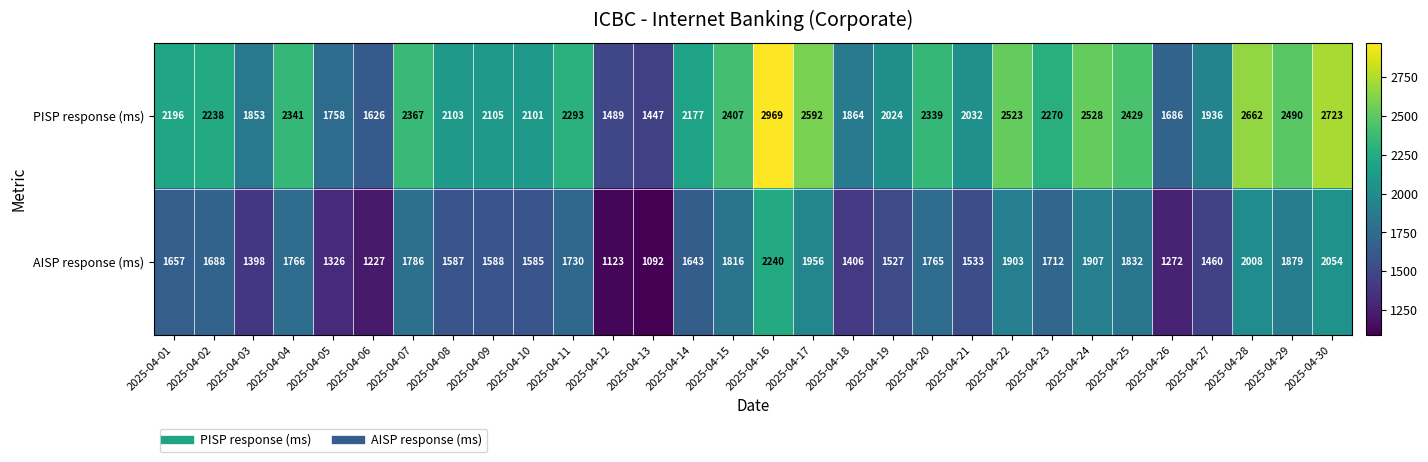

At which label is PISP response (ms) closest to 2208?

2025-04-01